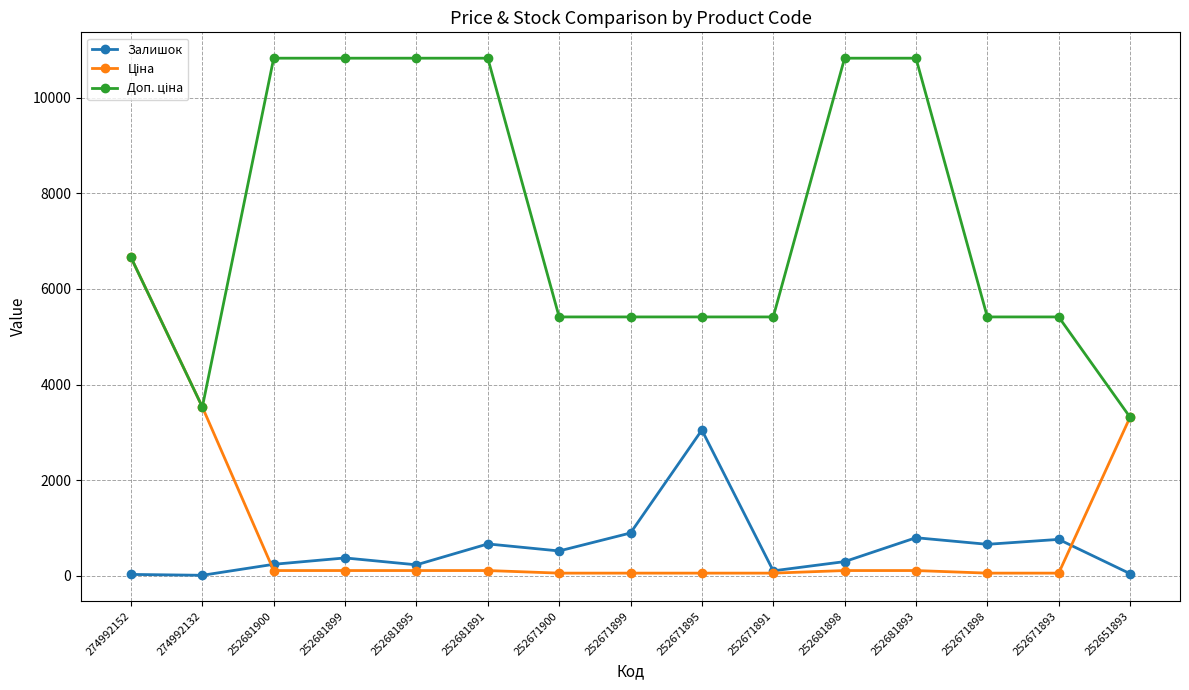

At which label does Залишок reach its peak?

252671895